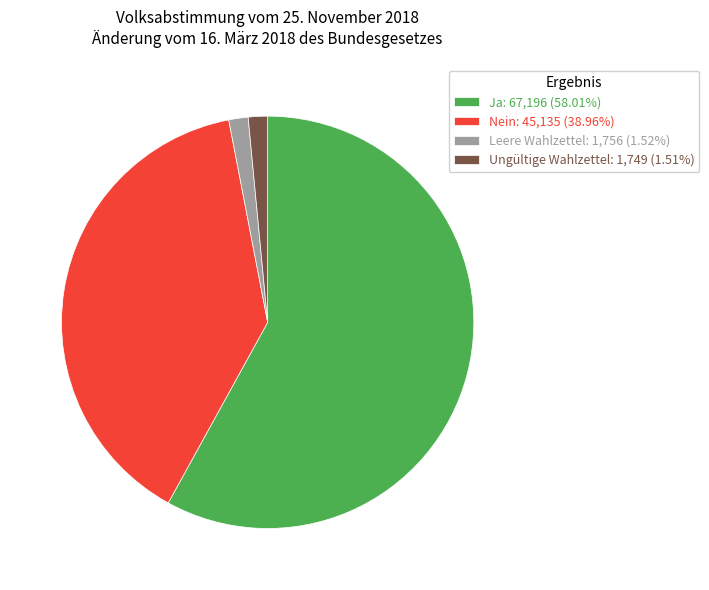

What is the ratio of the value at Leere Wahlzettel: 1,756 (1.52%) to the value at Ungültige Wahlzettel: 1,749 (1.51%)?

1.0